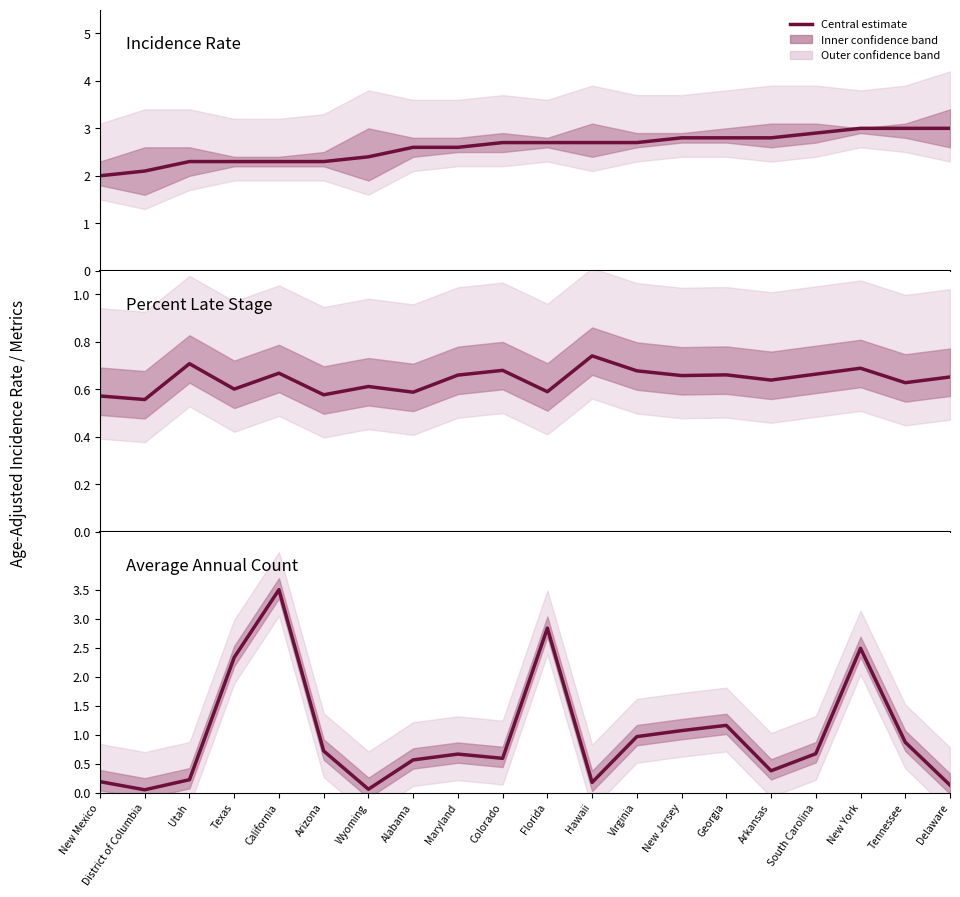

What is the label of the 12th point from the left?

Hawaii